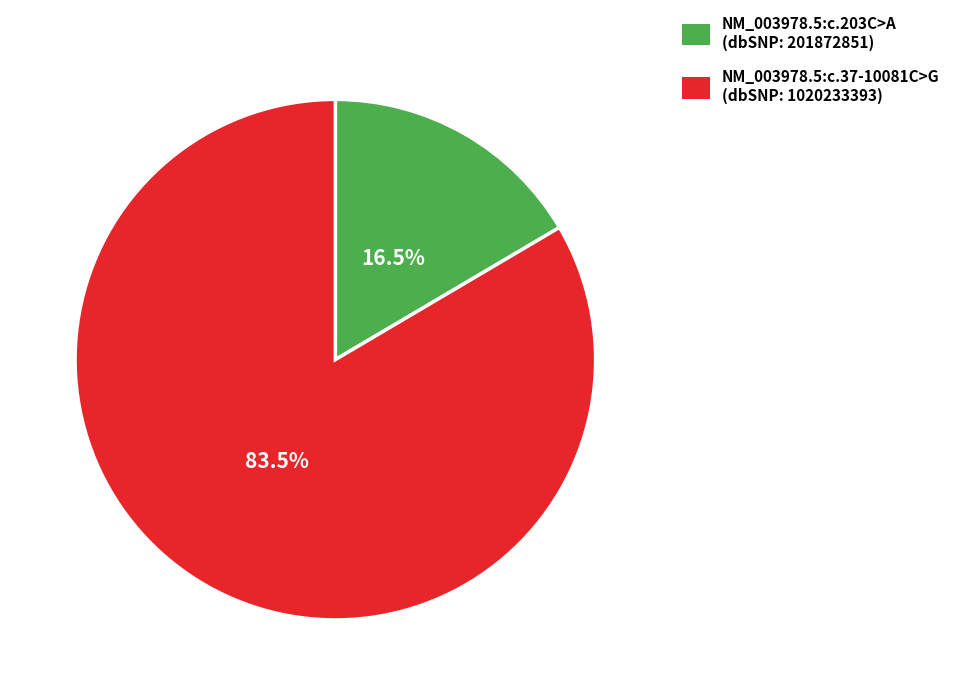

How many slices are in this pie chart?

2